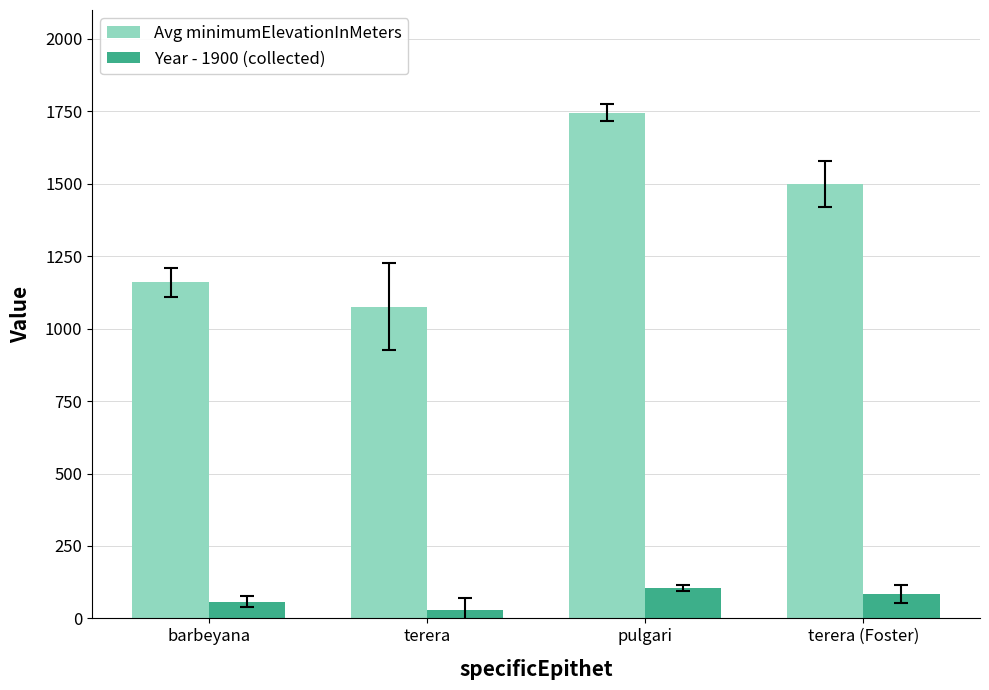

The Year - 1900 (collected) series shows 84 at terera (Foster). True or false?

True